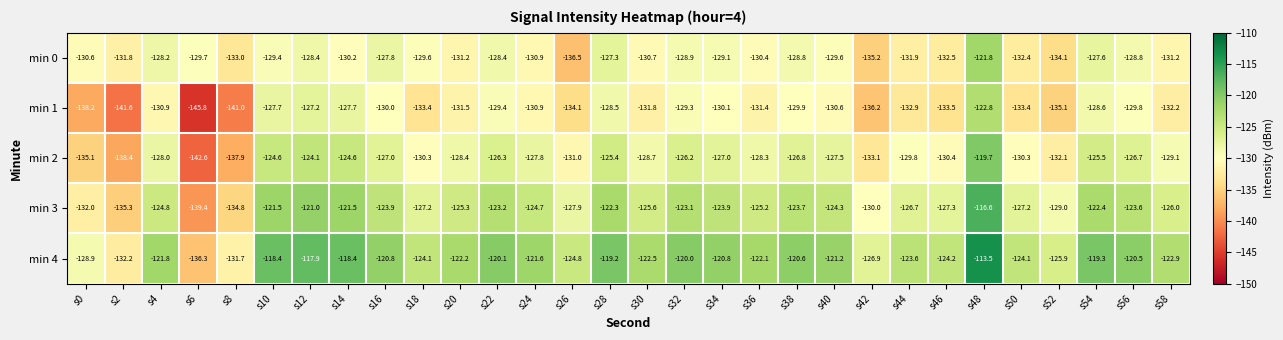

True or false: min 3 has a value of -54.1 at s32.

False